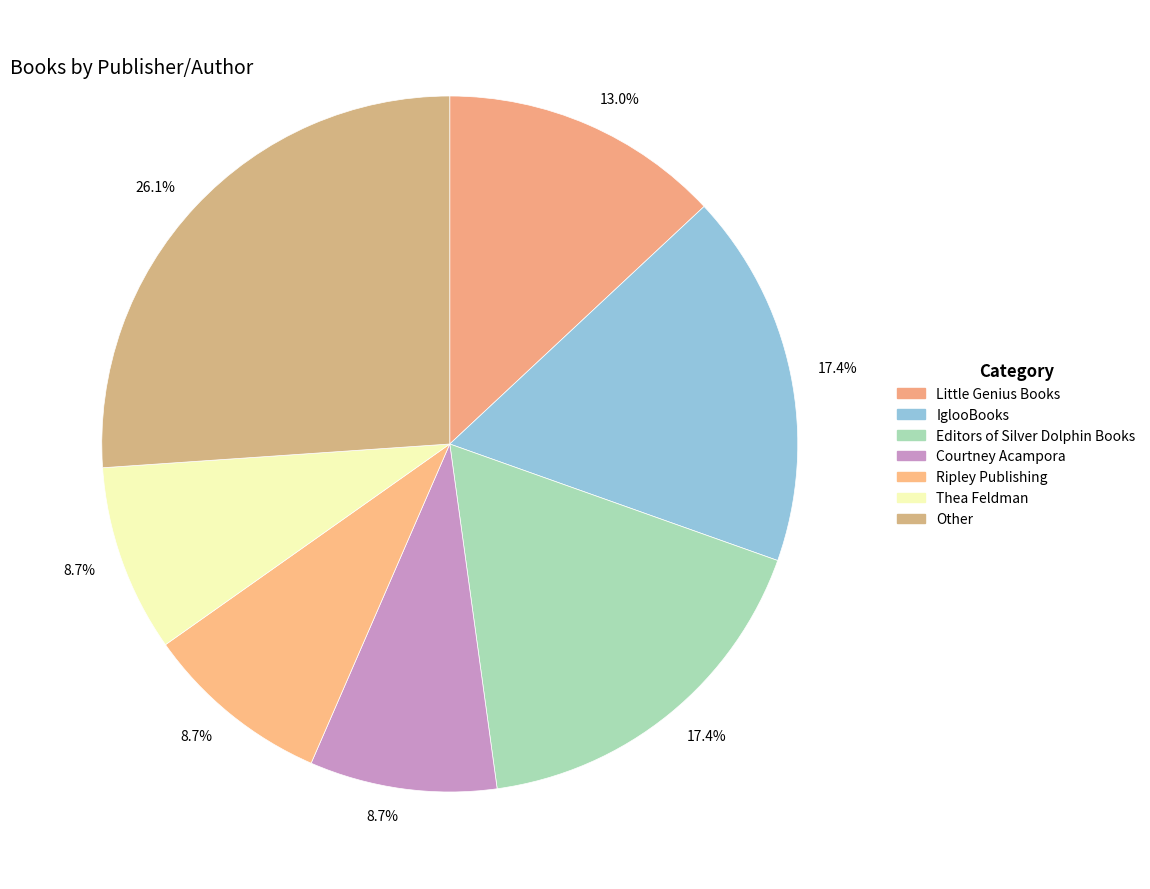

Count the number of slices in the pie.

7